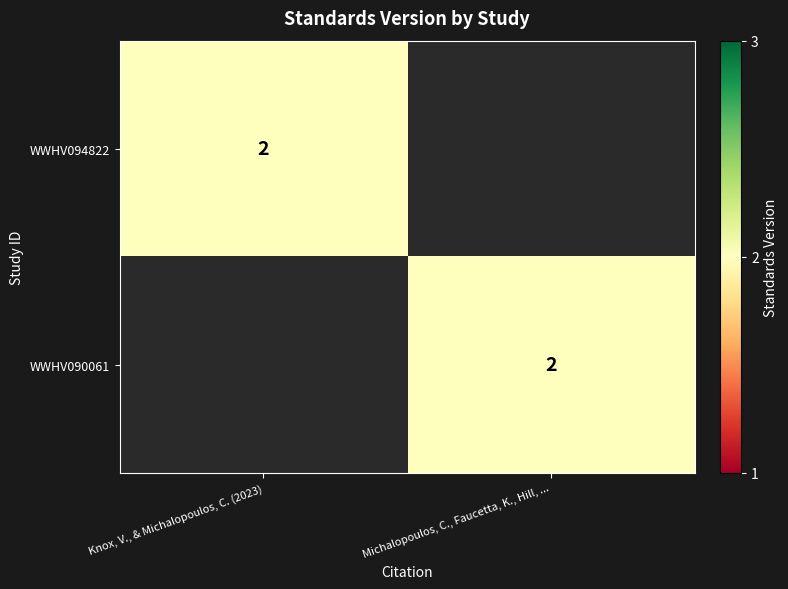

Which category has the lowest value across all series?

Michalopoulos, C., Faucetta, K., Hill, ...